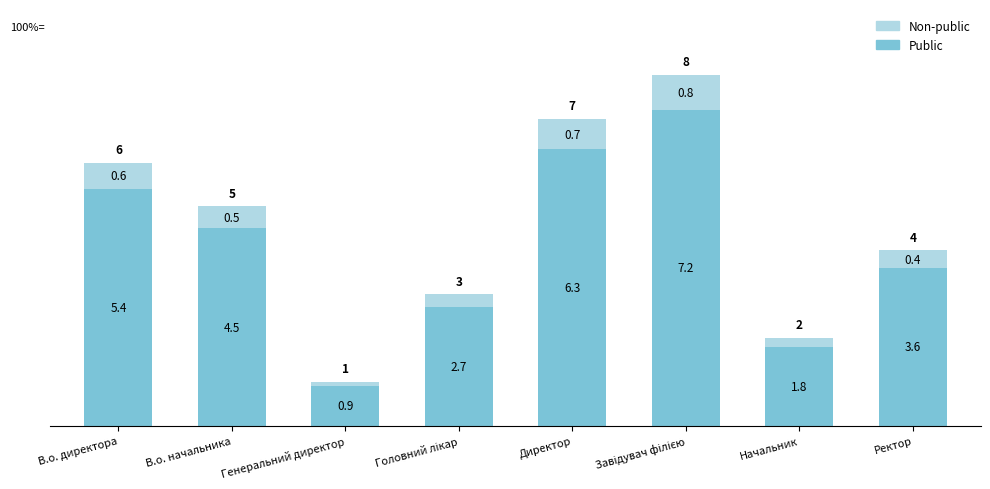

Where does the Public series first go above 4?

В.о. директора